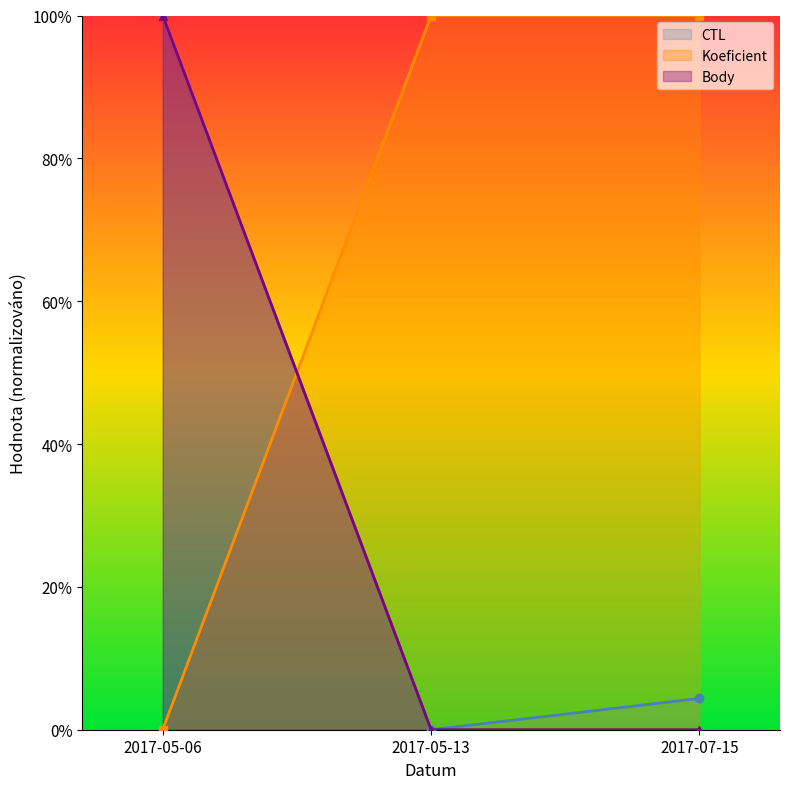

What is the difference between the highest and lowest values at 2017-07-15?

100.0